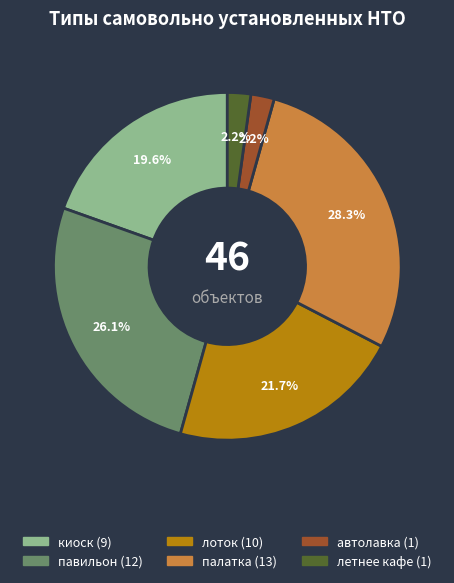

To the nearest percent, what is the difference between the largest and smallest slice percentages?

26%